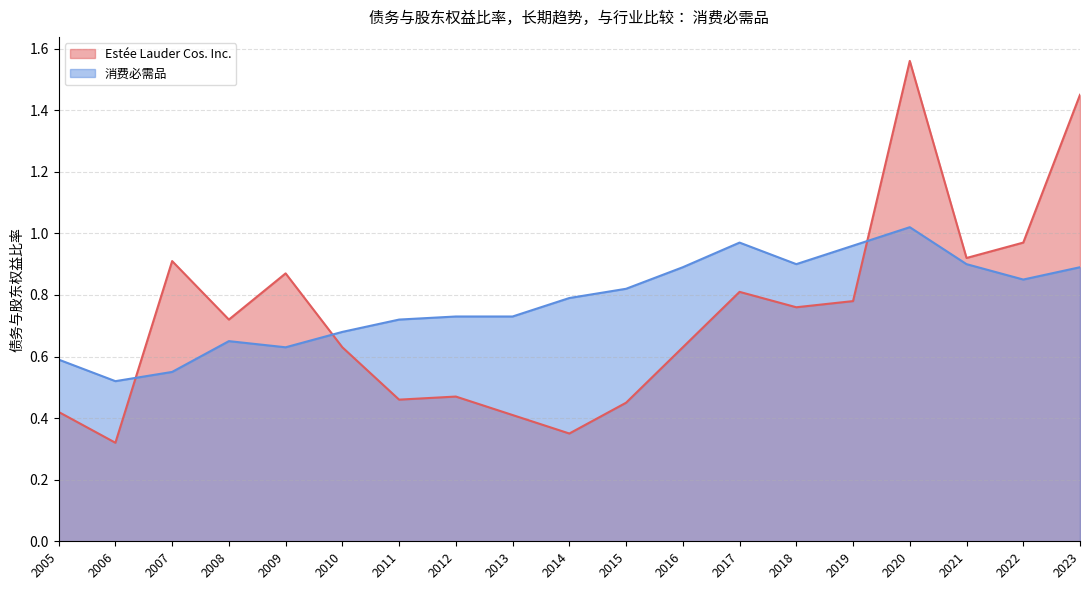

How many lines are shown in the chart?

2